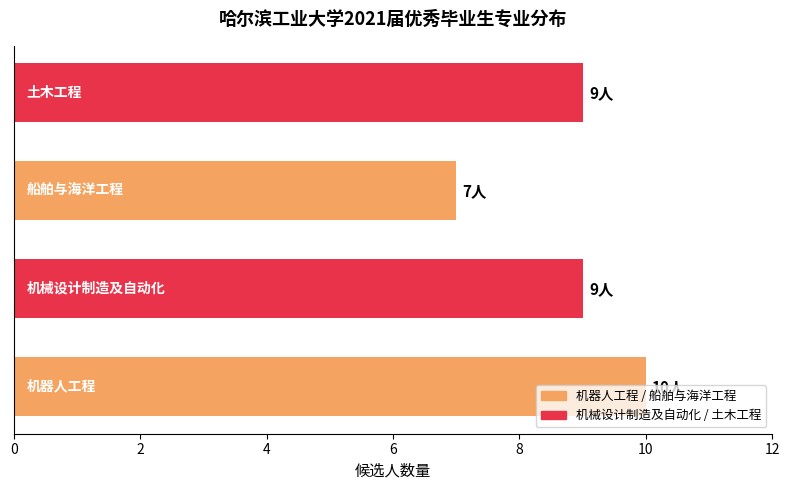

What is the maximum value shown in the chart?

10